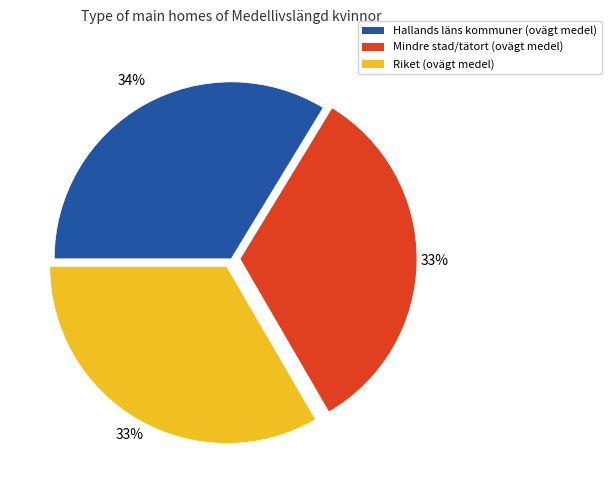

To the nearest percent, what portion does Hallands läns kommuner (ovägt medel) represent?

34%